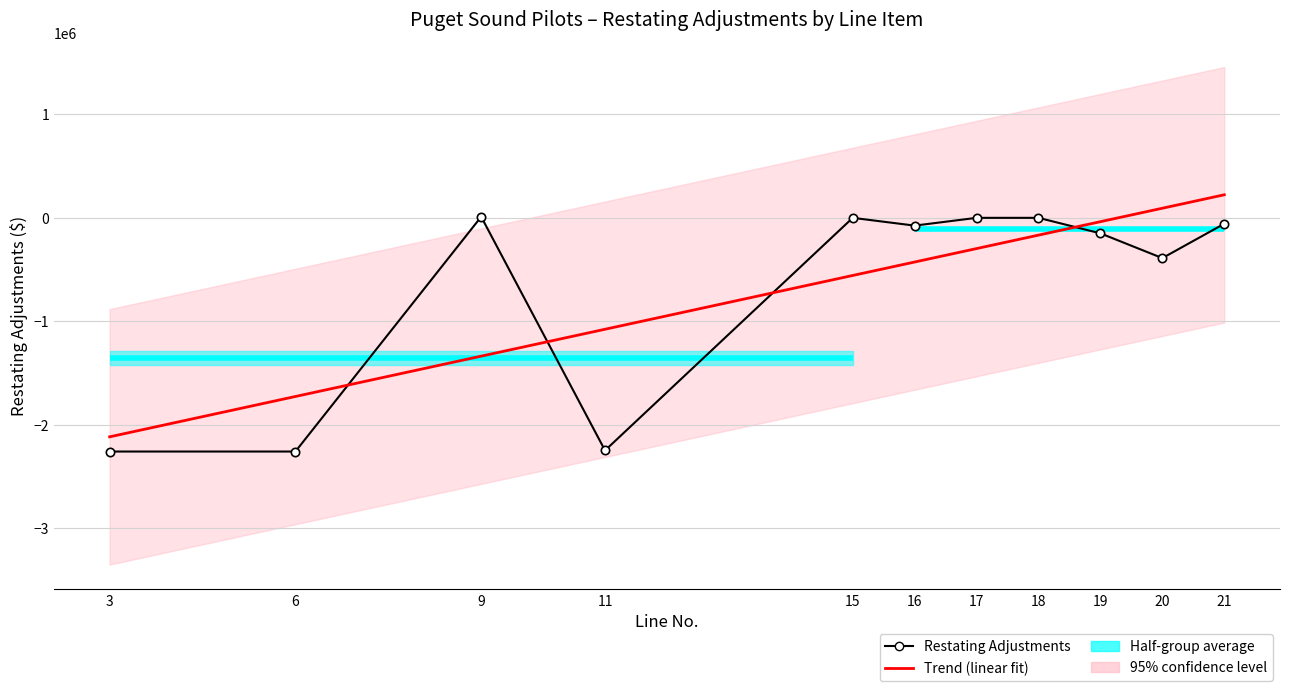

How many interior local valleys (lower than both neighbors) does the data have?

3